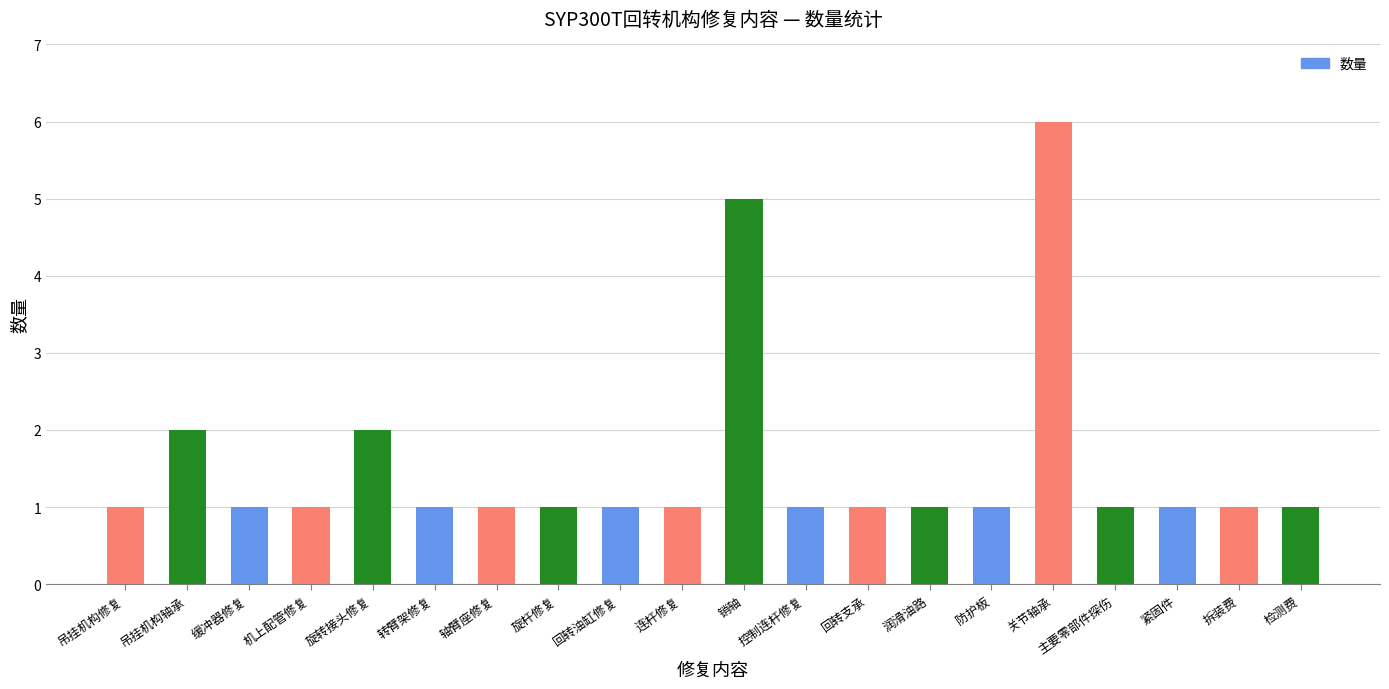

Count the number of categories in the chart.

20